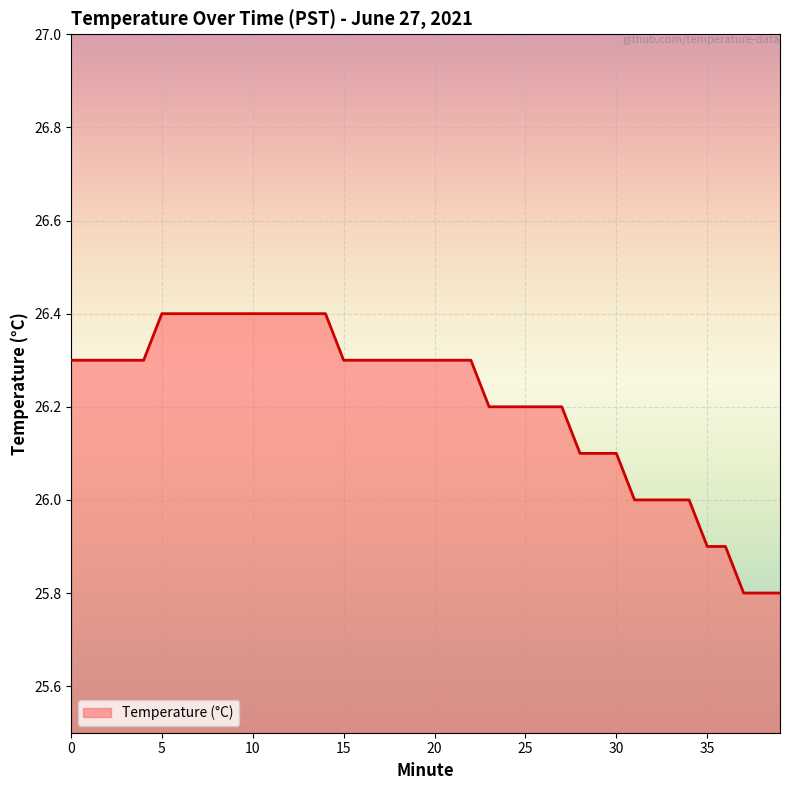

What is the greatest value displayed?

26.4